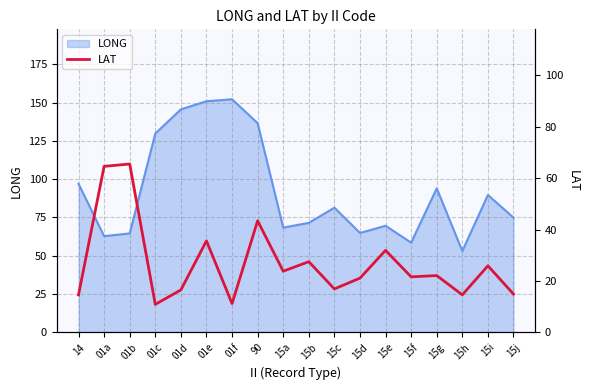

How many lines are shown in the chart?

1